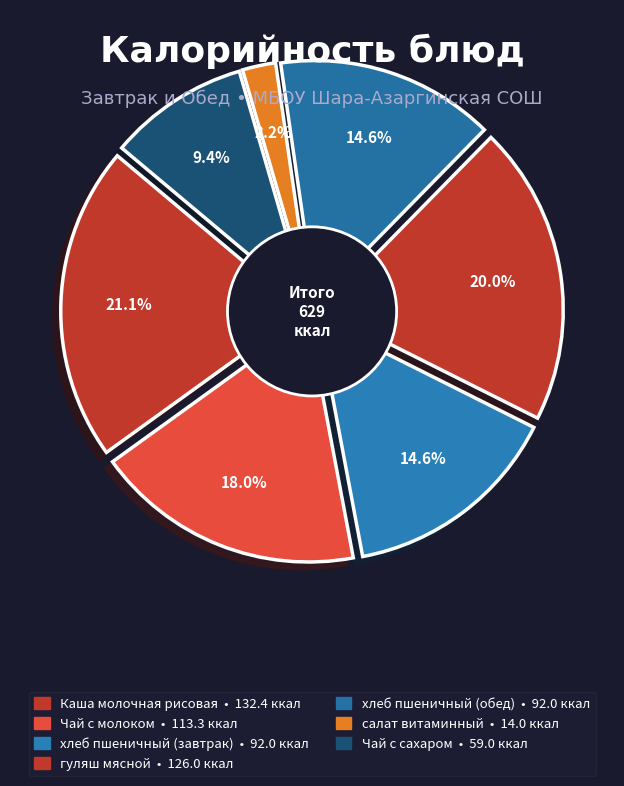

Is Каша молочная рисовая the majority of the pie?

No